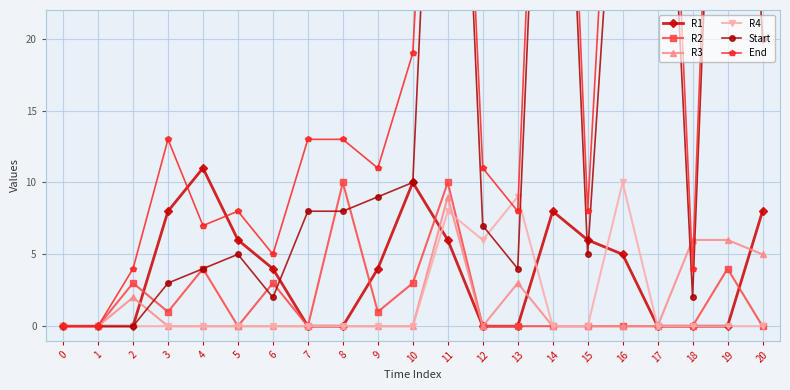

True or false: End has more than 2 interior local peaks.

True